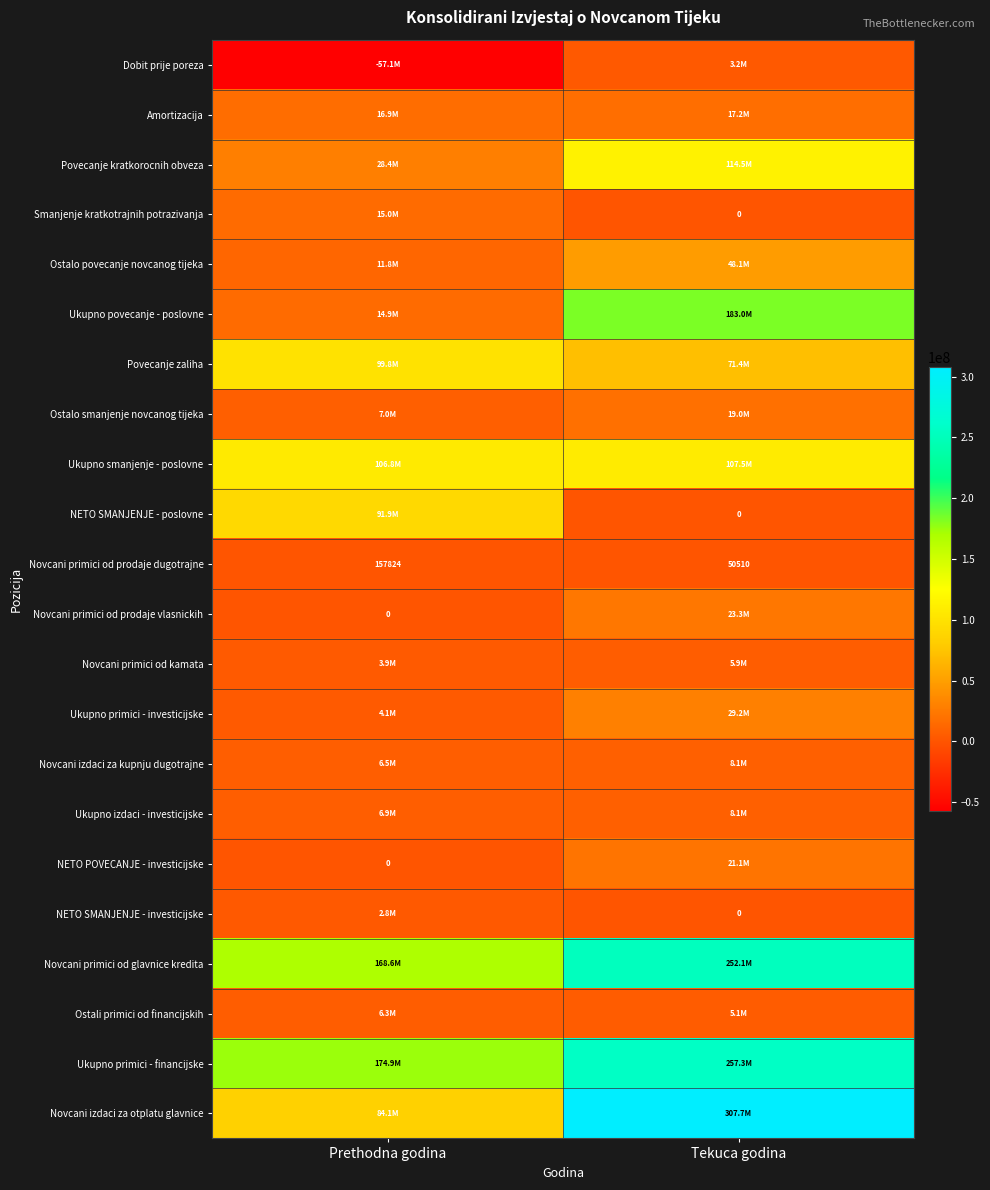

How many Ukupno primici - investicijske values are between 4101955 and 29181956?

2